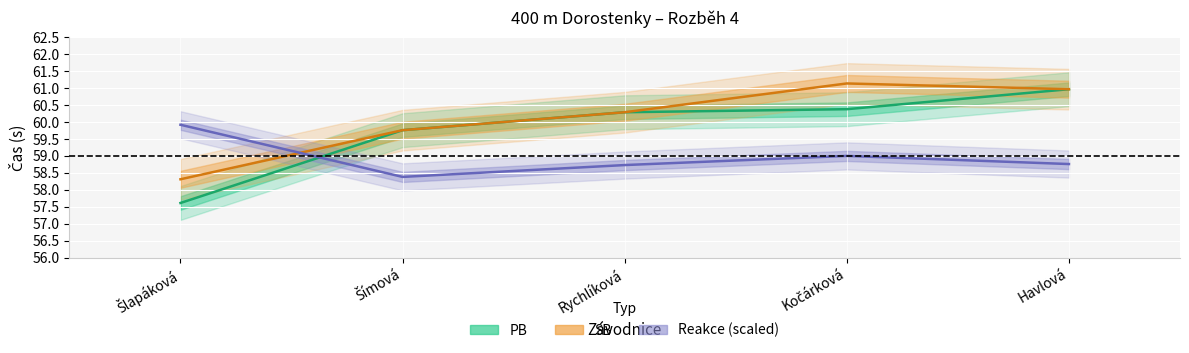

What is the average value of the PB series?

59.8